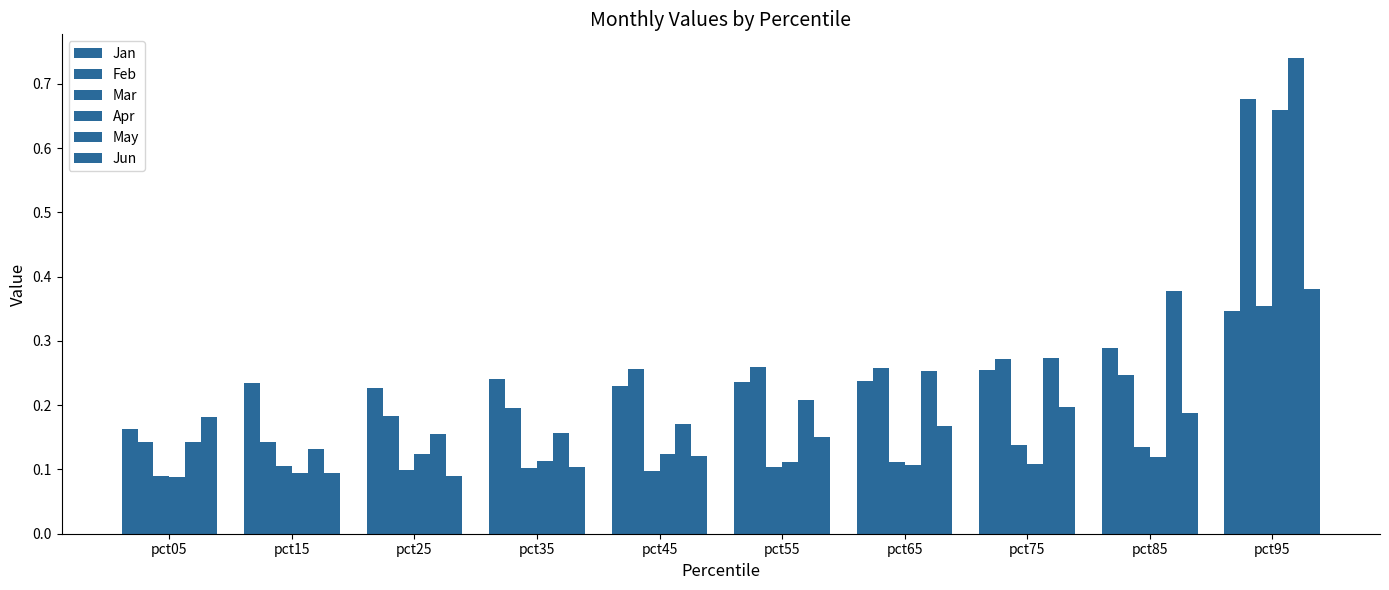

Are the bars grouped side by side (vs. stacked)?

Yes